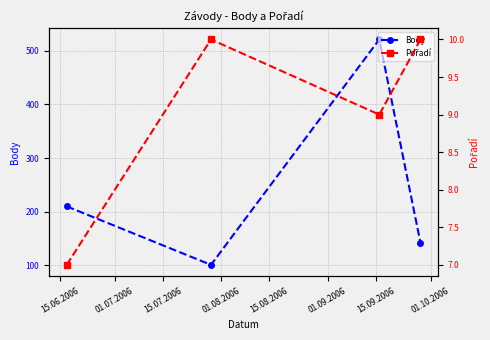

In Body, how many points are lower than both neighbors (excluding endpoints)?

1